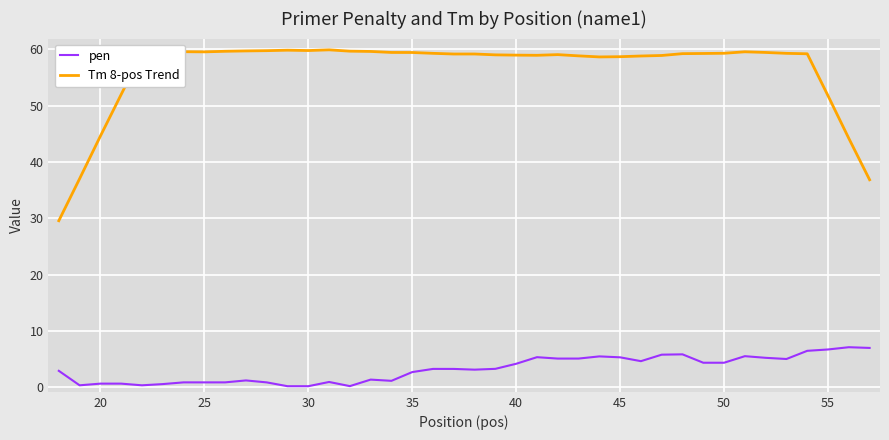

True or false: Tm 8-pos Trend and pen cross at least once.

False